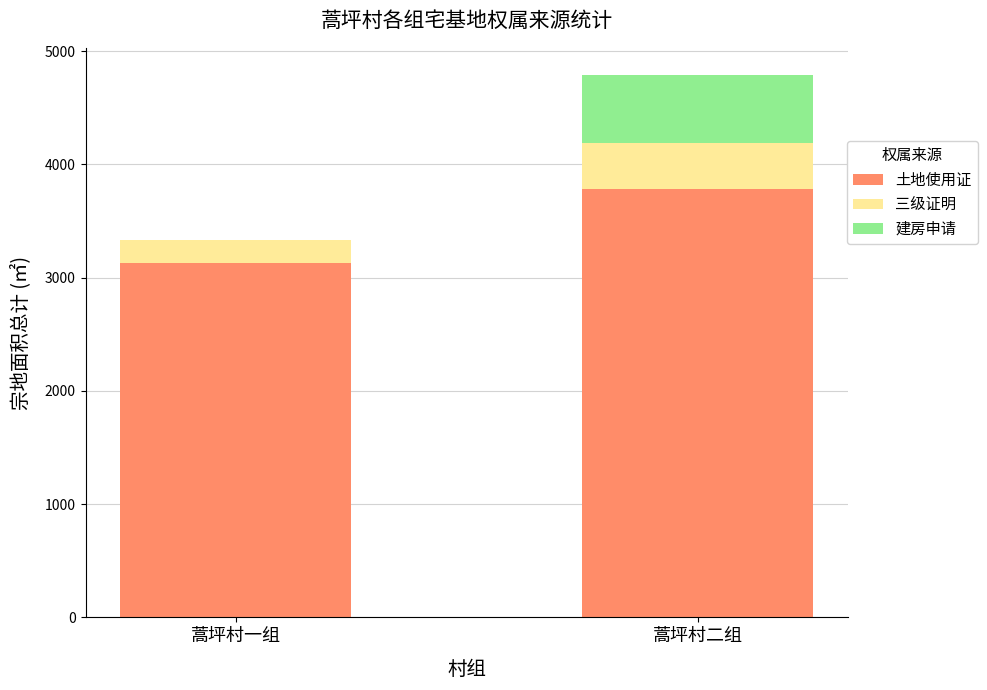

The value of 土地使用证 at 蒿坪村二组 is 3786.5. True or false?

True